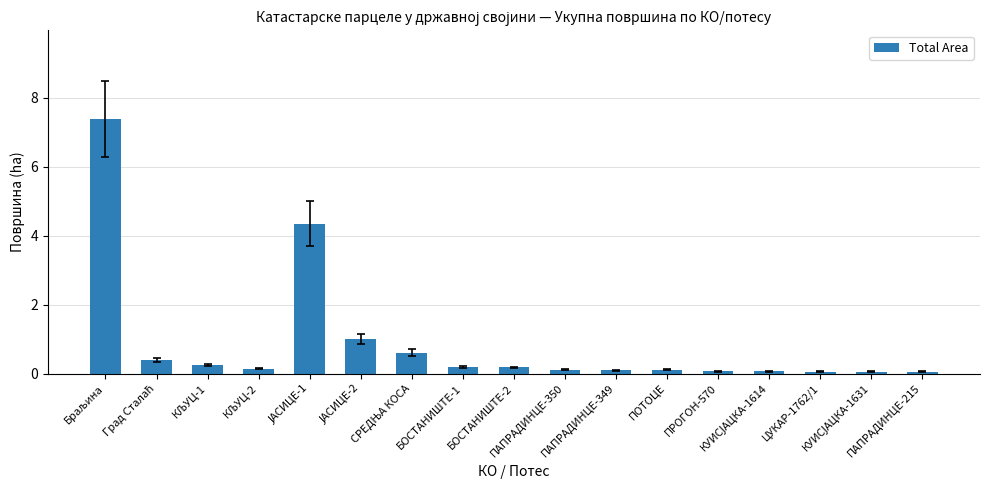

What is the difference between the maximum and minimum values?

7.3